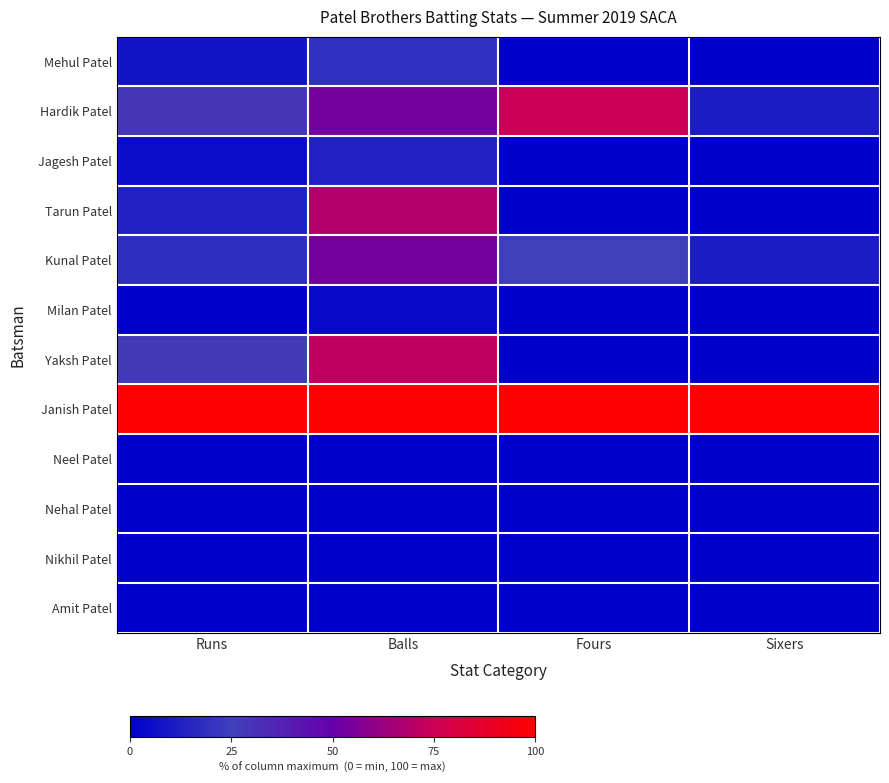

Which series has the largest total across all categories?

Janish Patel